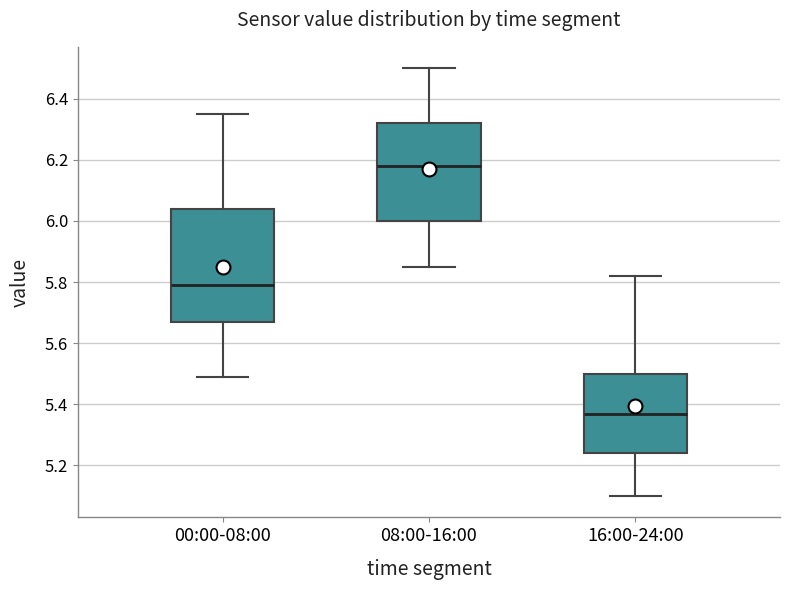

Reading left to right, read every box against the y-axis: the position of its median line, the range the box covers, and the ends of its whiskers. The values are not printed on the chart, so give them approximately, as read against the axis.

00:00-08:00: median 5.80, box 5.68 to 6.04, whiskers 5.50 to 6.36
08:00-16:00: median 6.18, box 6.00 to 6.32, whiskers 5.86 to 6.50
16:00-24:00: median 5.38, box 5.24 to 5.50, whiskers 5.10 to 5.82